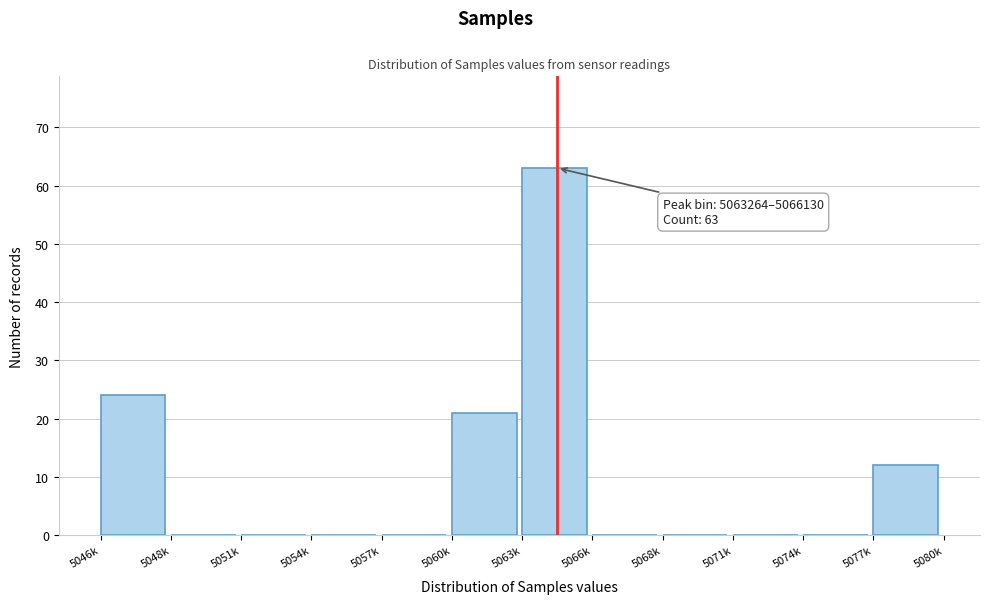

Reading left to right, list all the values displayed in this chart.

5046k=24	5048k=0	5051k=0	5054k=0	5057k=0	5060k=21	5063k=63	5066k=0	5068k=0	5071k=0	5074k=0	5077k=12